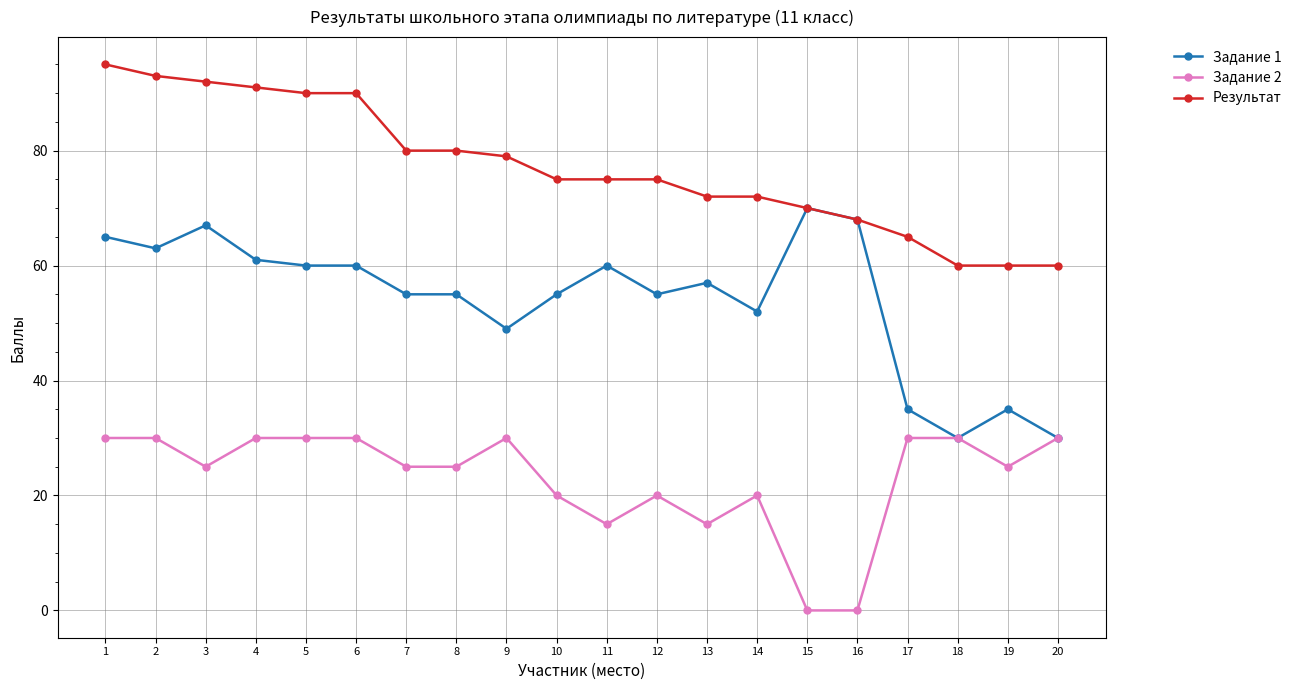

Count the number of data series in this chart.

3